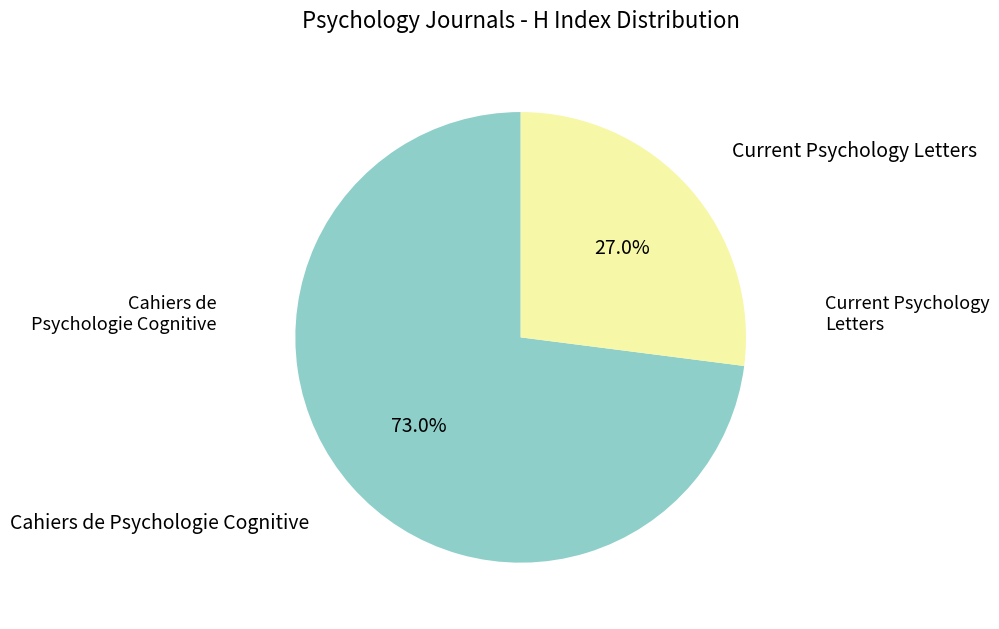

To the nearest percent, what is the difference between the Cahiers de Psychologie Cognitive and Current Psychology Letters slice percentages?

46%